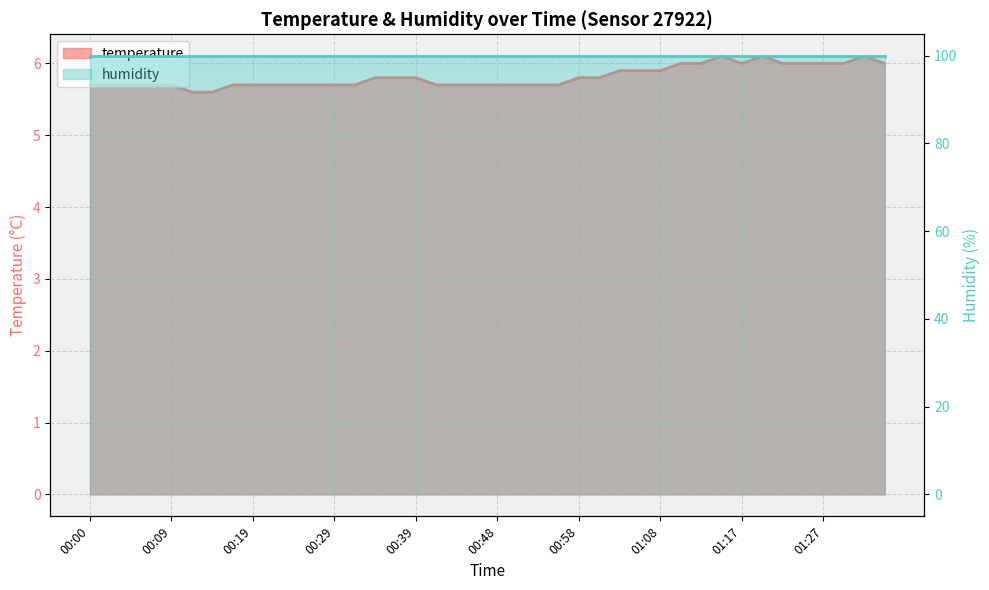

List the labels in order of value, largest first.

01:15, 01:20, 01:32, 01:10, 01:13, 01:17, 01:22, 01:25, 01:27, 01:30, 01:35, 01:03, 01:05, 01:08, 00:34, 00:36, 00:39, 00:58, 01:00, 00:00, 00:02, 00:05, 00:07, 00:09, 00:17, 00:19, 00:22, 00:24, 00:26, 00:29, 00:31, 00:41, 00:43, 00:46, 00:48, 00:51, 00:53, 00:56, 00:12, 00:14